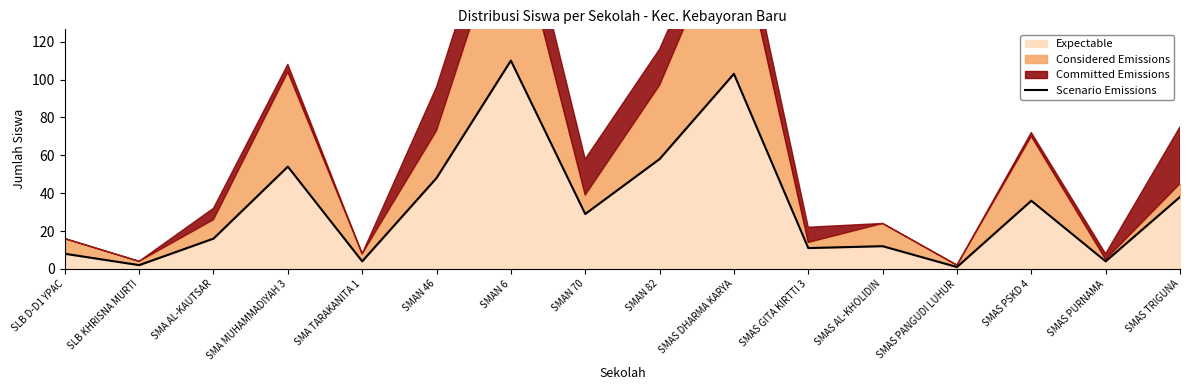

True or false: there are more than 2 points higher than both neighbors.

True